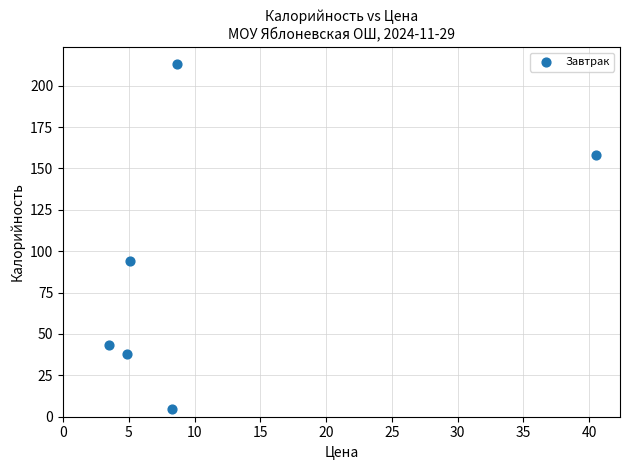

What is the range of X values (max minus min)?

37.0